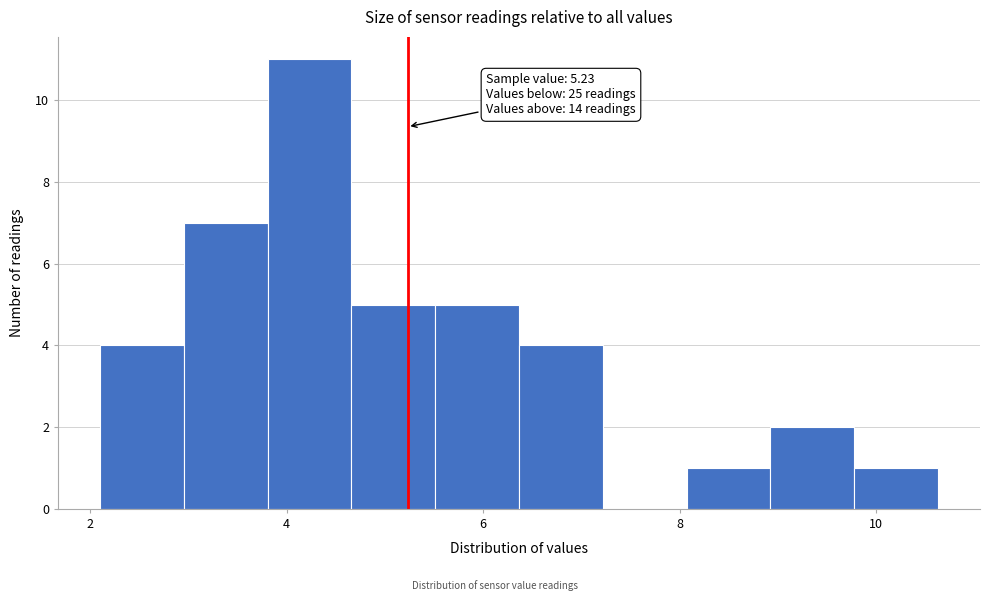

Which range on the x-axis has the tallest bar?

3.8 to 4.6